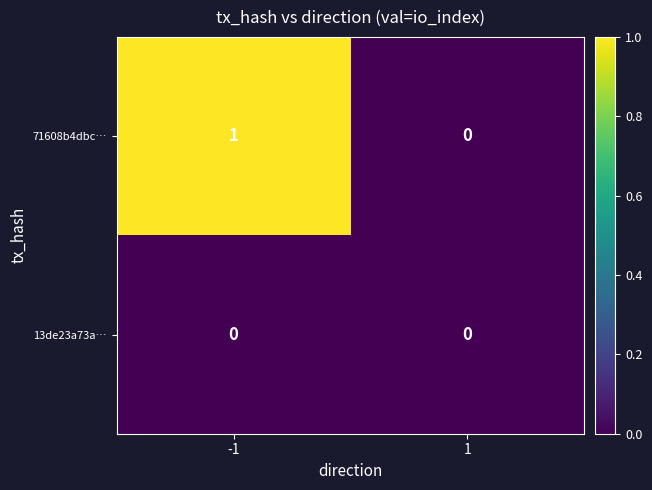

Is it true that 13de23a73a… equals 0 at -1?

True